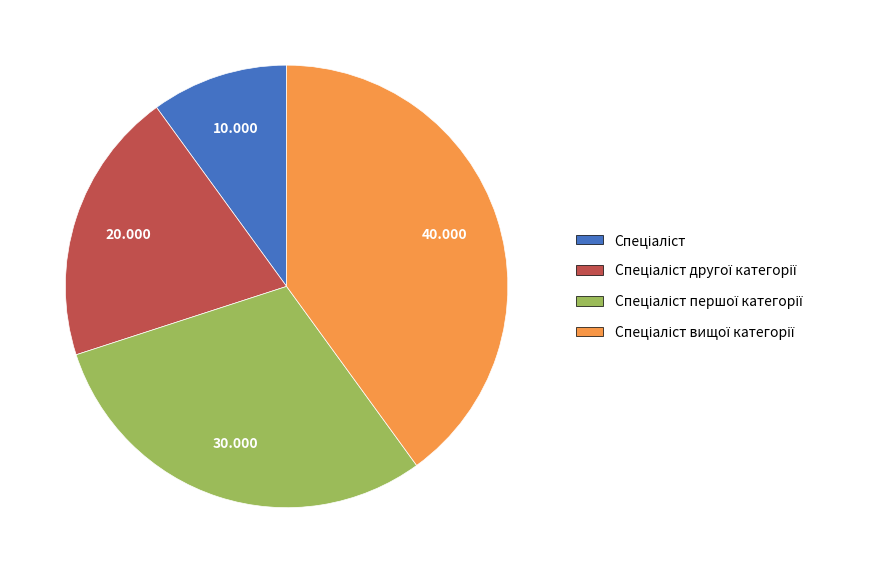

How many slices are in this pie chart?

4